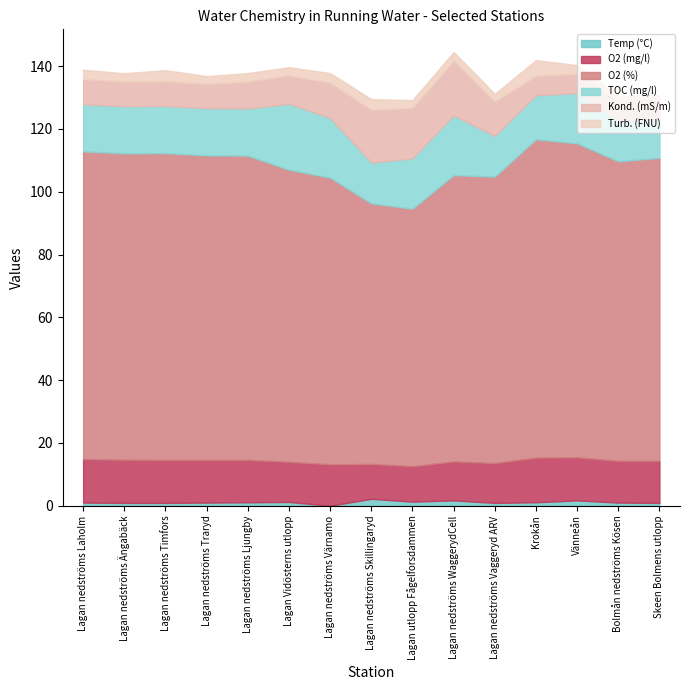

Reading left to right, what are all the values shown in this chart?

Temp (°C): Lagan nedströms Laholm=1.0	Lagan nedströms Ängabäck=0.9	Lagan nedströms Timfors=0.9	Lagan nedströms Traryd=1.0	Lagan nedströms Ljungby=1.1	Lagan Vidösterns utlopp=1.2	Lagan nedströms Värnamo=0.0	Lagan nedströms Skillingaryd=2.2	Lagan utlopp Fågelforsdammen=1.3	Lagan nedströms WaggerydCell=1.7	Lagan nedströms Vaggeryd ARV=0.9	Krokån=1.1	Vänneån=1.7	Bolmån nedströms Kösen=1.0	Skeen Bolmens utlopp=0.9
O2 (mg/l): Lagan nedströms Laholm=13.8	Lagan nedströms Ängabäck=13.8	Lagan nedströms Timfors=13.7	Lagan nedströms Traryd=13.6	Lagan nedströms Ljungby=13.5	Lagan Vidösterns utlopp=12.8	Lagan nedströms Värnamo=13.2	Lagan nedströms Skillingaryd=11.1	Lagan utlopp Fågelforsdammen=11.3	Lagan nedströms WaggerydCell=12.4	Lagan nedströms Vaggeryd ARV=12.7	Krokån=14.2	Vänneån=13.7	Bolmån nedströms Kösen=13.3	Skeen Bolmens utlopp=13.4
O2 (%): Lagan nedströms Laholm=98.0	Lagan nedströms Ängabäck=97.6	Lagan nedströms Timfors=97.7	Lagan nedströms Traryd=97.0	Lagan nedströms Ljungby=96.9	Lagan Vidösterns utlopp=93.0	Lagan nedströms Värnamo=91.3	Lagan nedströms Skillingaryd=83.0	Lagan utlopp Fågelforsdammen=82.0	Lagan nedströms WaggerydCell=91.2	Lagan nedströms Vaggeryd ARV=91.2	Krokån=101.4	Vänneån=100.0	Bolmån nedströms Kösen=95.4	Skeen Bolmens utlopp=96.5
TOC (mg/l): Lagan nedströms Laholm=15.0	Lagan nedströms Ängabäck=15.0	Lagan nedströms Timfors=15.0	Lagan nedströms Traryd=15.0	Lagan nedströms Ljungby=15.0	Lagan Vidösterns utlopp=21.0	Lagan nedströms Värnamo=19.0	Lagan nedströms Skillingaryd=13.0	Lagan utlopp Fågelforsdammen=16.0	Lagan nedströms WaggerydCell=19.0	Lagan nedströms Vaggeryd ARV=13.0	Krokån=14.0	Vänneån=16.0	Bolmån nedströms Kösen=13.0	Skeen Bolmens utlopp=12.0
Kond. (mS/m): Lagan nedströms Laholm=8.0	Lagan nedströms Ängabäck=7.9	Lagan nedströms Timfors=7.9	Lagan nedströms Traryd=7.7	Lagan nedströms Ljungby=8.6	Lagan Vidösterns utlopp=9.1	Lagan nedströms Värnamo=11.2	Lagan nedströms Skillingaryd=16.8	Lagan utlopp Fågelforsdammen=16.1	Lagan nedströms WaggerydCell=17.4	Lagan nedströms Vaggeryd ARV=10.9	Krokån=6.2	Vänneån=6.1	Bolmån nedströms Kösen=6.4	Skeen Bolmens utlopp=6.4
Turb. (FNU): Lagan nedströms Laholm=3.0	Lagan nedströms Ängabäck=2.6	Lagan nedströms Timfors=3.5	Lagan nedströms Traryd=2.5	Lagan nedströms Ljungby=2.7	Lagan Vidösterns utlopp=2.6	Lagan nedströms Värnamo=3.1	Lagan nedströms Skillingaryd=3.4	Lagan utlopp Fågelforsdammen=2.5	Lagan nedströms WaggerydCell=2.8	Lagan nedströms Vaggeryd ARV=2.5	Krokån=5.0	Vänneån=2.8	Bolmån nedströms Kösen=1.4	Skeen Bolmens utlopp=1.6